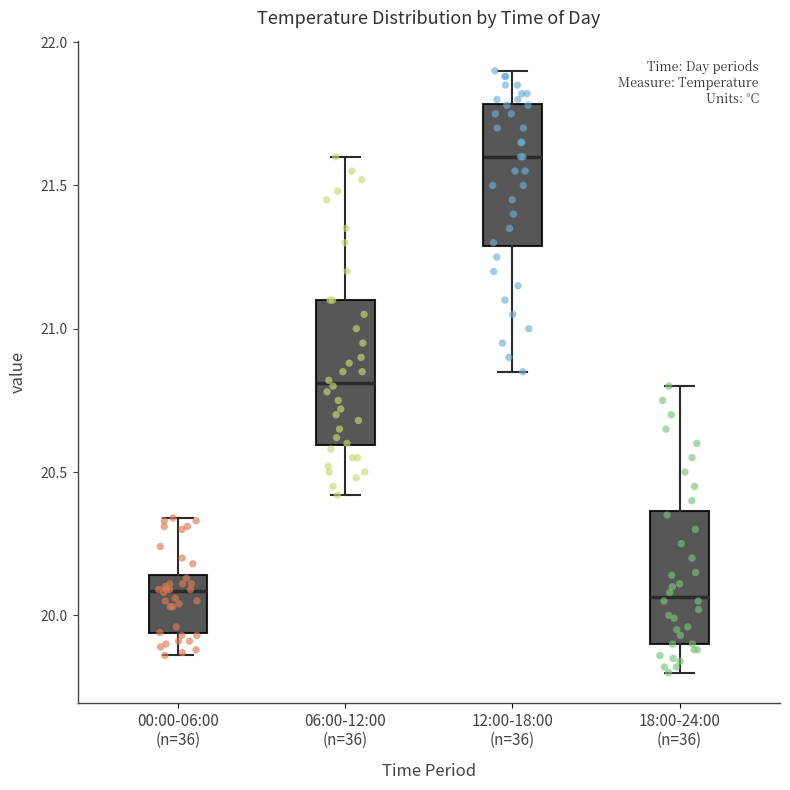

Reading left to right, transcribe this box plot: for each box, give where its median line is, the range the box spans, and where its two whiskers end, as read against the y-axis. The values are not printed on the chart, so give them approximately, as read against the axis.

00:00-06:00 (n=36): median 20.10, box 19.95 to 20.15, whiskers 19.85 to 20.35
06:00-12:00 (n=36): median 20.80, box 20.60 to 21.10, whiskers 20.40 to 21.60
12:00-18:00 (n=36): median 21.60, box 21.30 to 21.80, whiskers 20.85 to 21.90
18:00-24:00 (n=36): median 20.05, box 19.90 to 20.35, whiskers 19.80 to 20.80